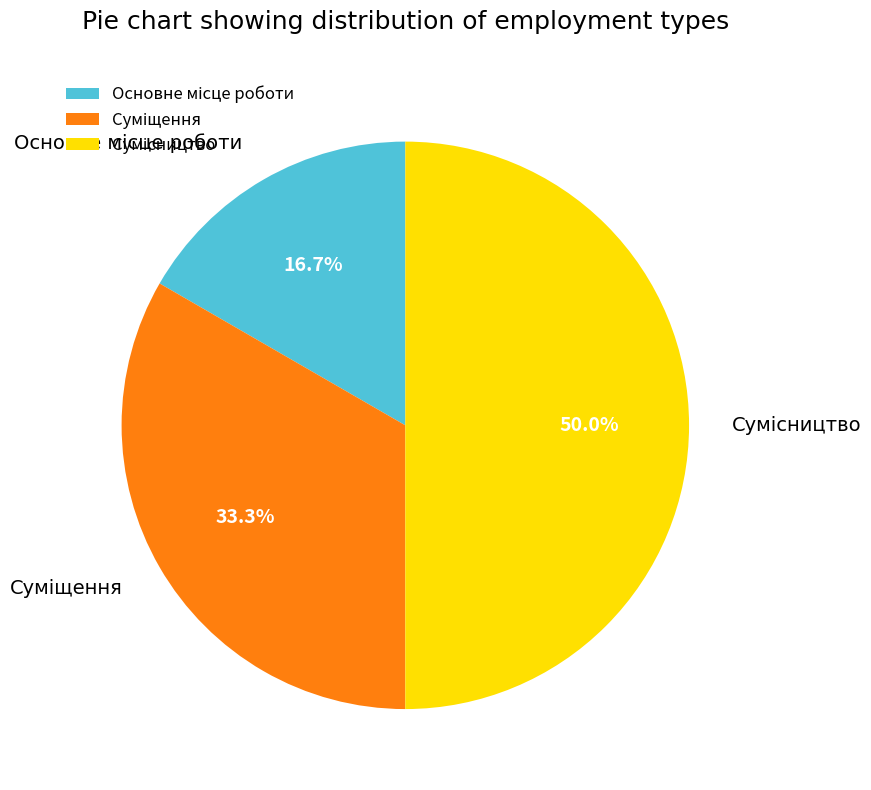

Count the number of slices in the pie.

3